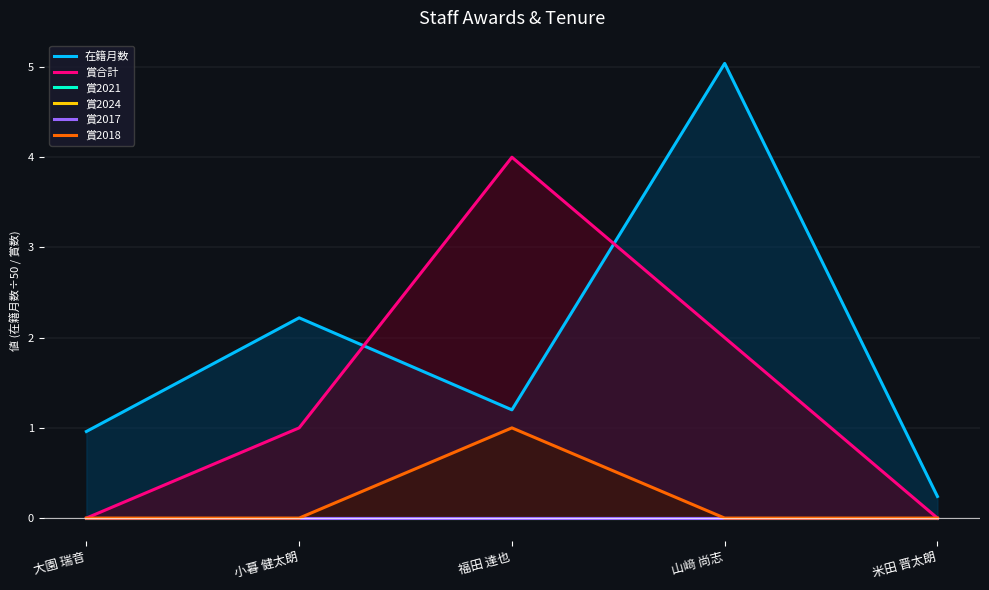

Reading left to right, transcribe all the data shown in this chart.

在籍月数: 1.0	2.2	1.2	5.0	0.2
賞合計: 0.0	1.0	4.0	2.0	0.0
賞2021: 0.0	0.0	0.0	0.0	0.0
賞2024: 0.0	0.0	0.0	0.0	0.0
賞2017: 0.0	0.0	0.0	0.0	0.0
賞2018: 0.0	0.0	1.0	0.0	0.0